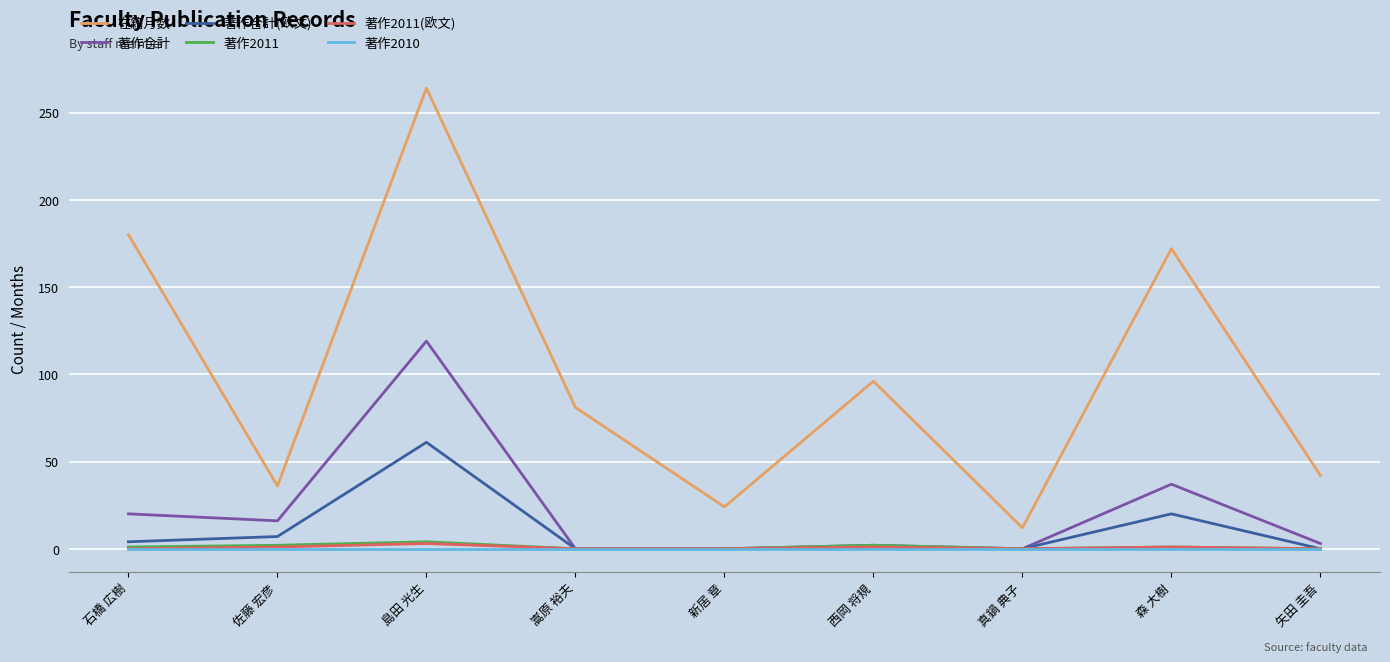

What position from the right is 島田 光生?

7